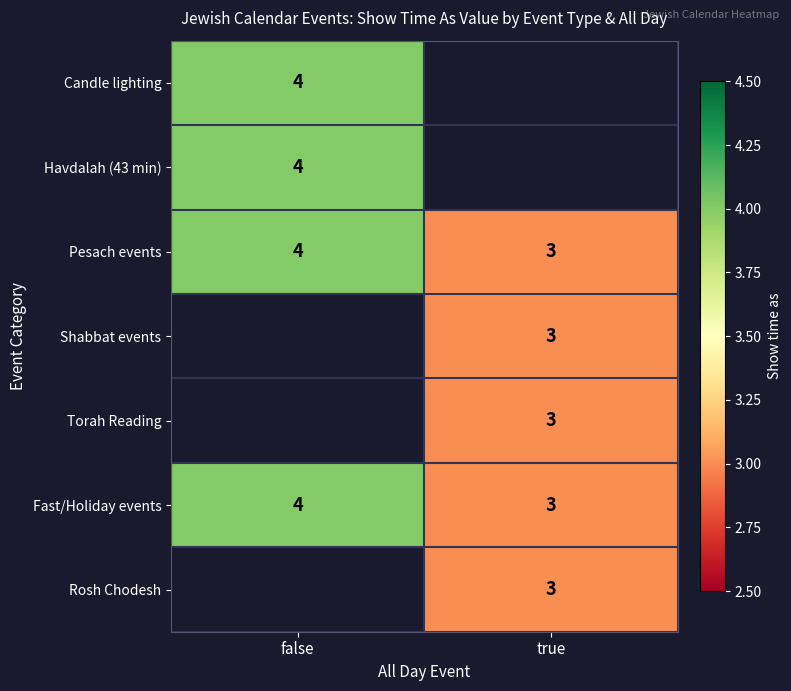

At how many categories does at least one series exceed 3?

1